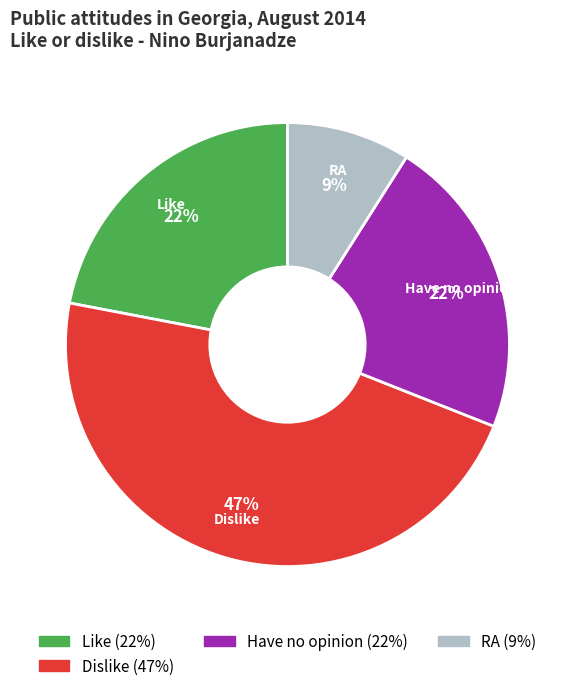

Is there any slice that represents more than half of the pie?

No